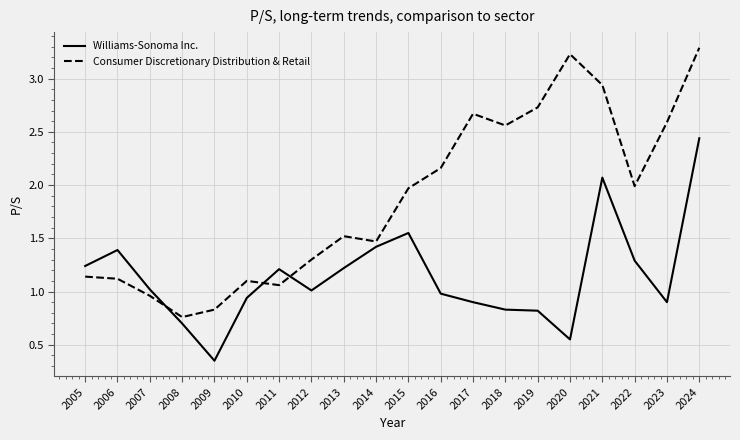

What value does the Consumer Discretionary Distribution & Retail series have at 2013?

1.5